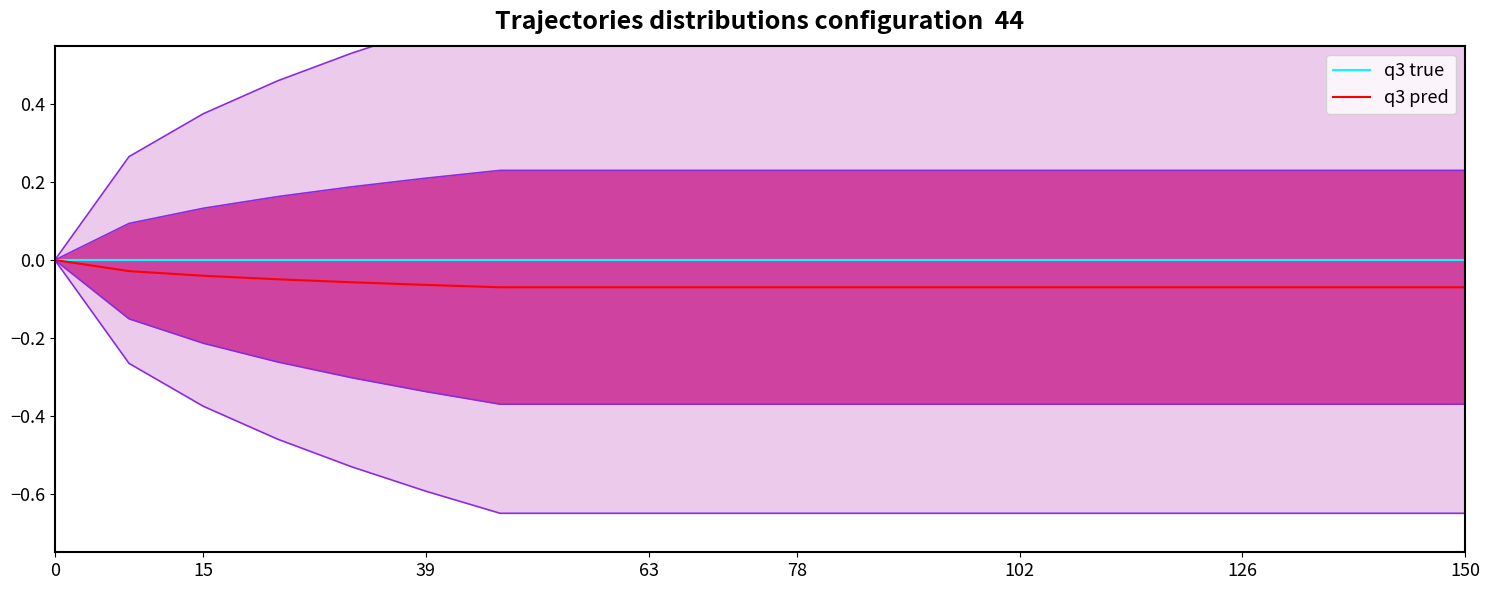

List the series in order of their peak value, lowest first.

q3 true, q3 pred